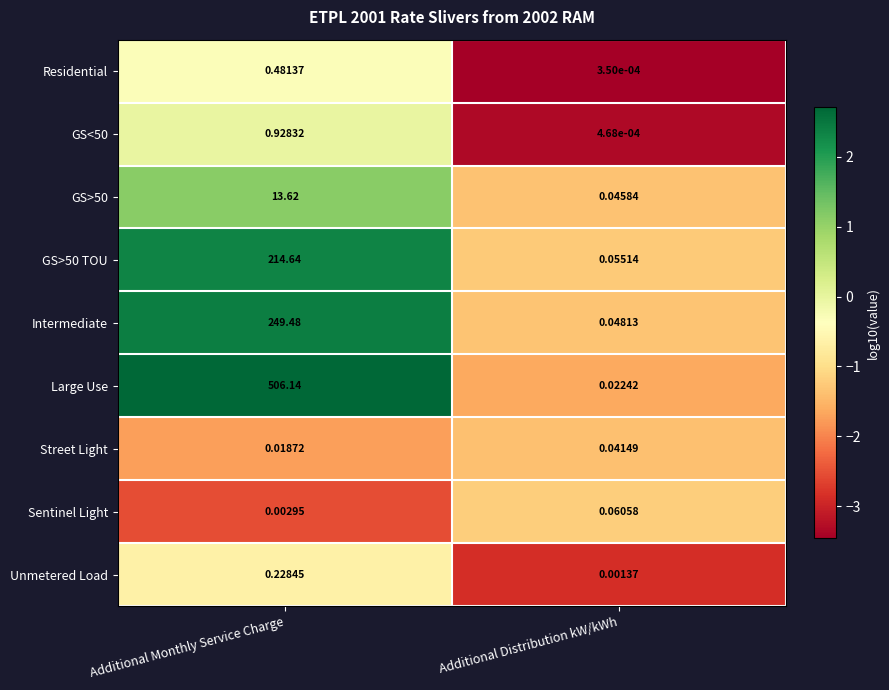

At which label is Large Use closest to 253?

Additional Distribution kW/kWh